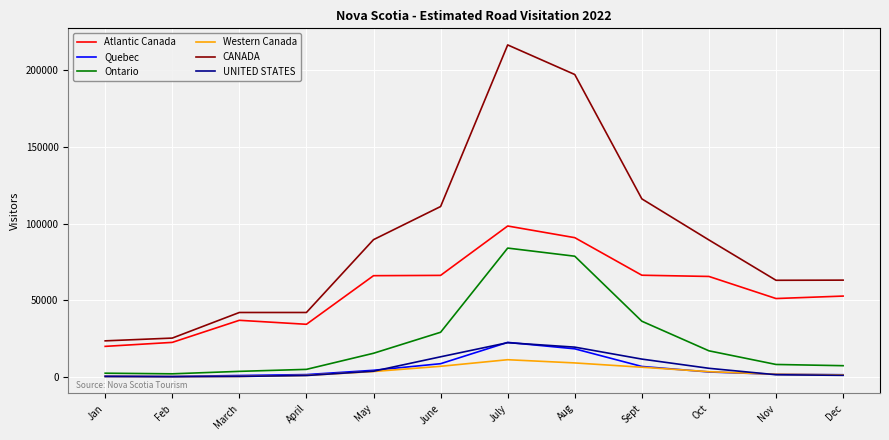

At which category is the sum across all series the highest?

July